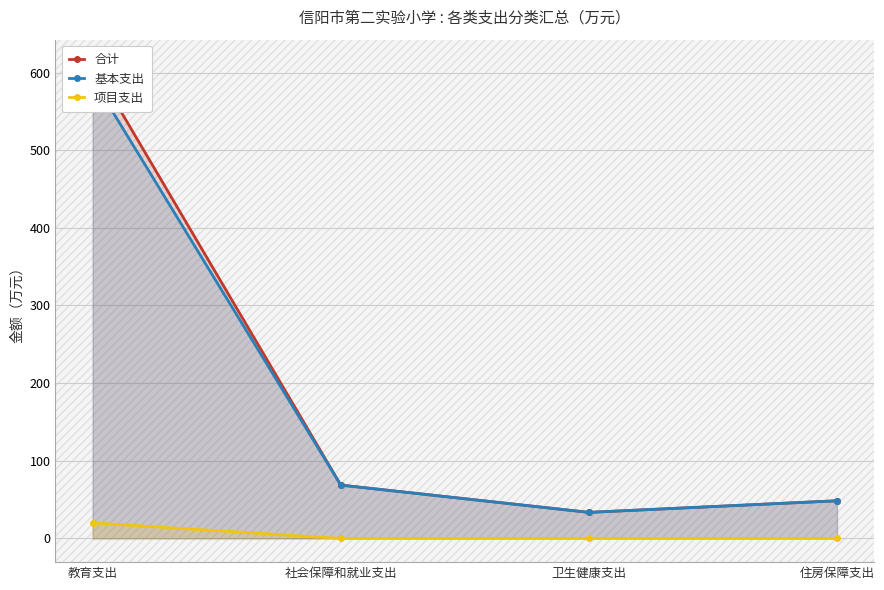

What are all the series names shown in the legend?

合计, 基本支出, 项目支出